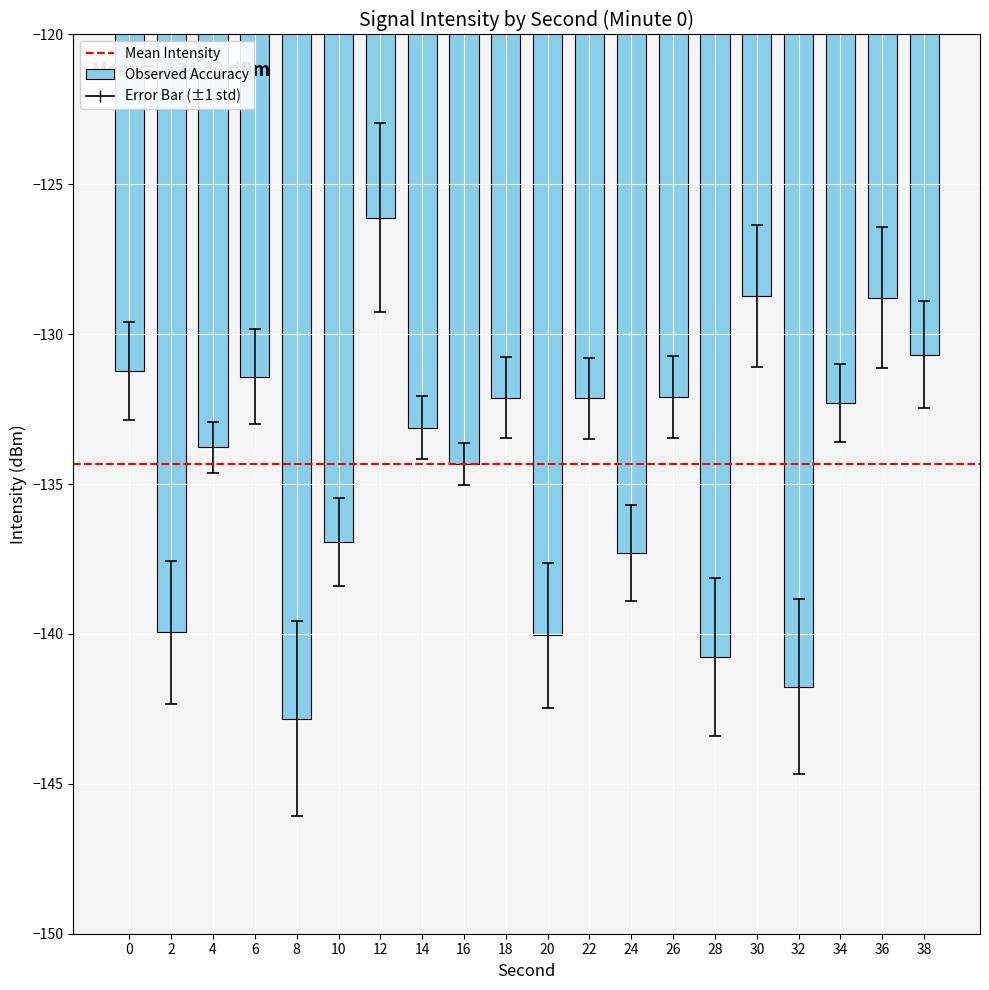

What is the difference between the second highest and second lowest values?

13.0